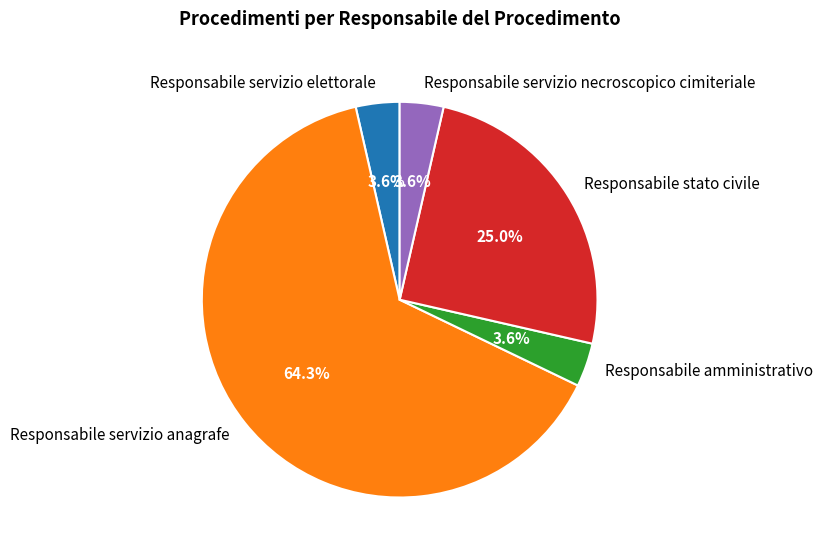

What is the ratio of the value at Responsabile servizio anagrafe to the value at Responsabile stato civile?

2.6